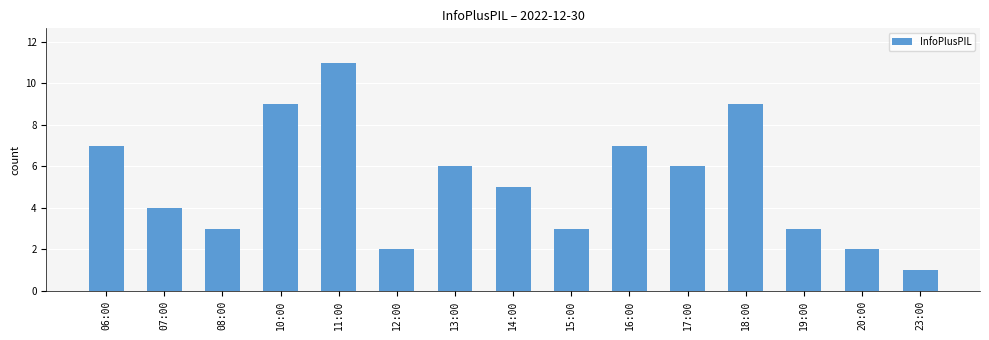

How many bars are there in total?

15